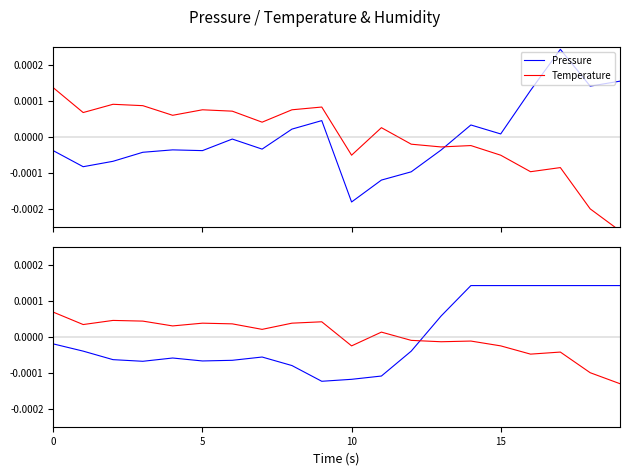

How many intersections are there between Temperature and Pressure?

1